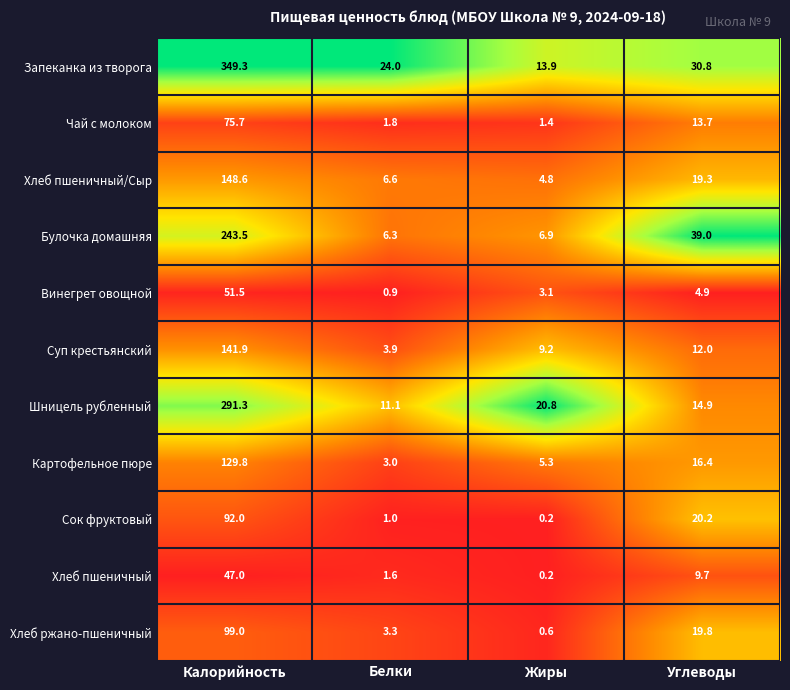

What is the minimum value for Запеканка из творога?

13.9